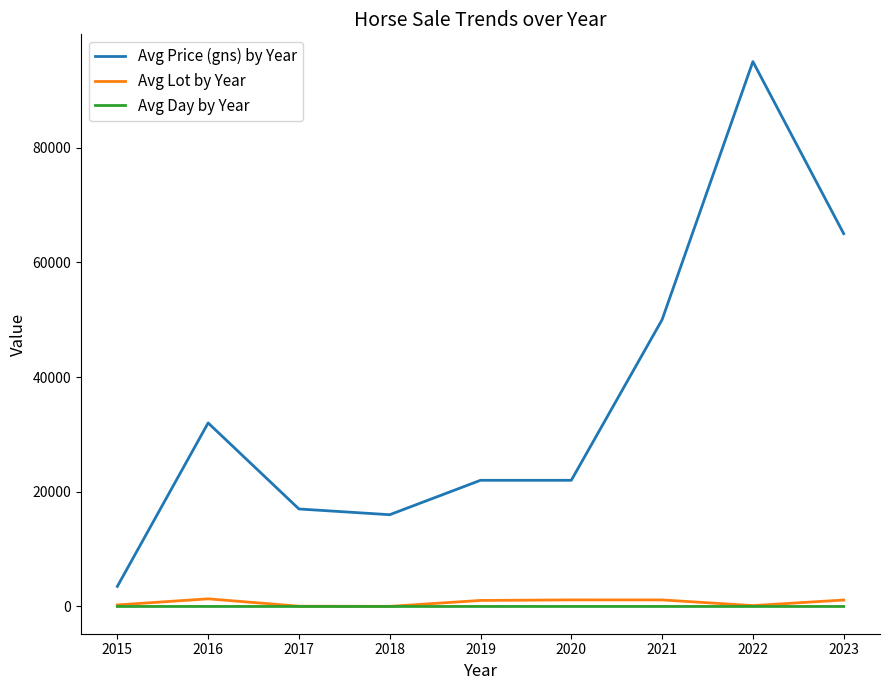

Which series has the widest spread of values?

Avg Price (gns) by Year